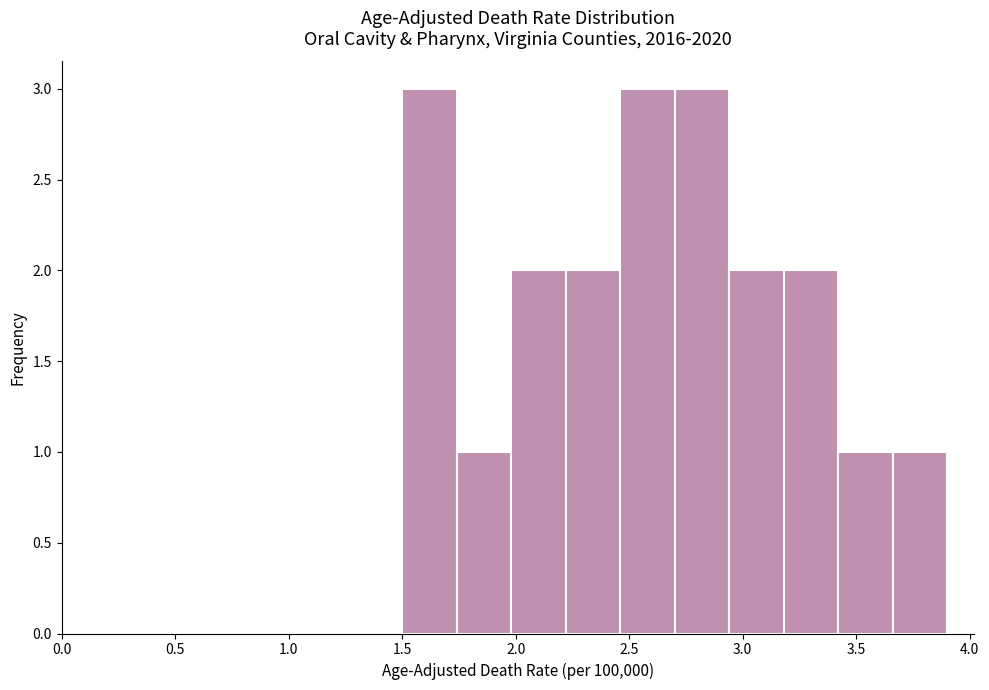

Reading left to right, transcribe this chart: for each bar, give the range it covers on the x-axis and its height. Neither the bar edges nor the heights are printed on the chart, so give them approximately, as read against the axes.

1.50 to 1.74: 3
1.74 to 1.98: 1
1.98 to 2.22: 2
2.22 to 2.46: 2
2.46 to 2.70: 3
2.70 to 2.94: 3
2.94 to 3.18: 2
3.18 to 3.42: 2
3.42 to 3.66: 1
3.66 to 3.90: 1